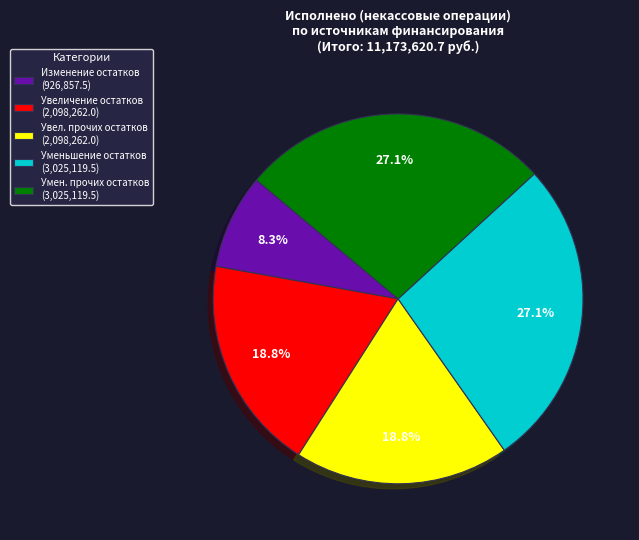

Does Увел. прочих остатков (2,098,262.0) account for over 50% of the chart?

No